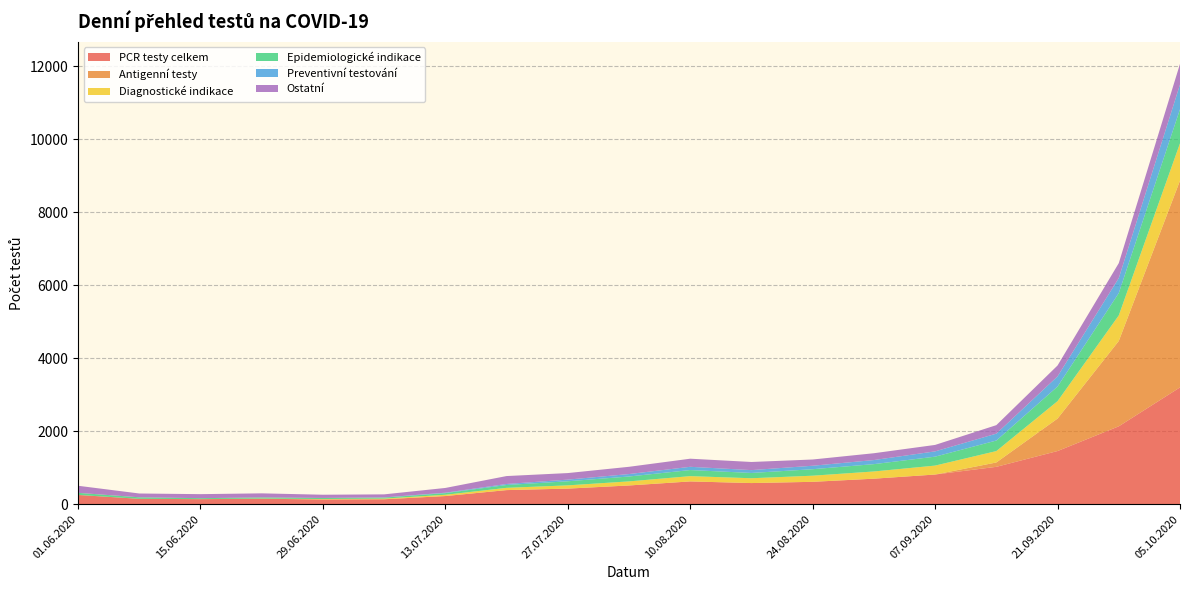

Reading left to right, extract all data points from this chart.

PCR testy celkem: 252	146	137	148	129	134	222	385	426	512	623	578	612	698	812	1023	1456	2134	3201
Antigenní testy: 0	0	0	0	0	0	0	0	0	0	0	0	0	0	0	120	890	2340	5670
Diagnostické indikace: 1	0	1	4	11	18	35	62	89	112	145	132	168	198	245	312	478	701	1023
Epidemiologické indikace: 57	41	26	32	30	28	45	78	112	134	167	145	178	201	245	289	401	612	934
Preventivní testování: 0	1	0	0	0	5	12	28	45	67	89	78	95	112	145	189	278	412	678
Ostatní: 194	104	110	112	88	83	130	217	180	199	222	223	171	187	177	233	299	409	566